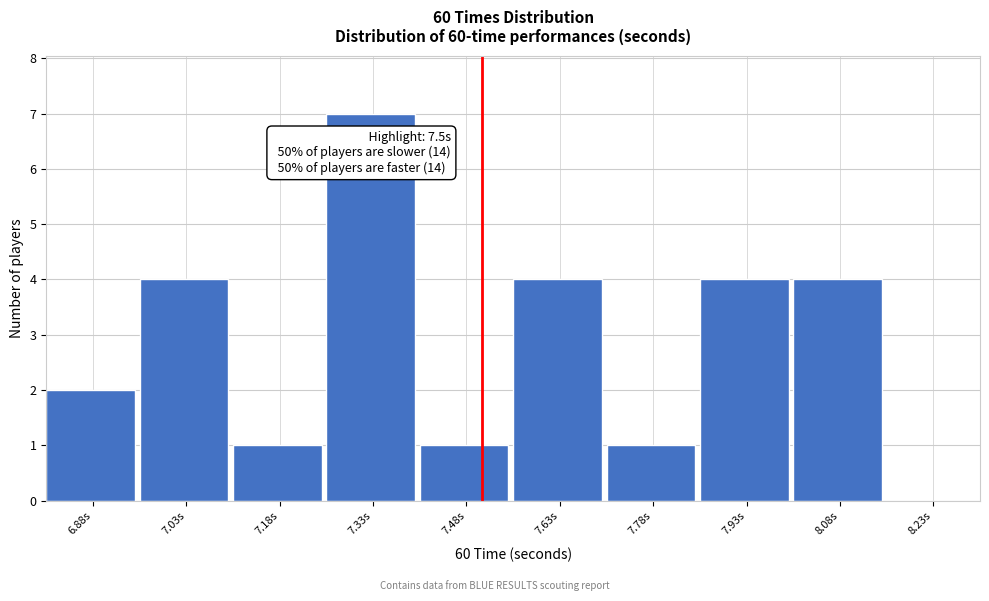

Over which range of the x-axis is the bar tallest?

7.25 to 7.40